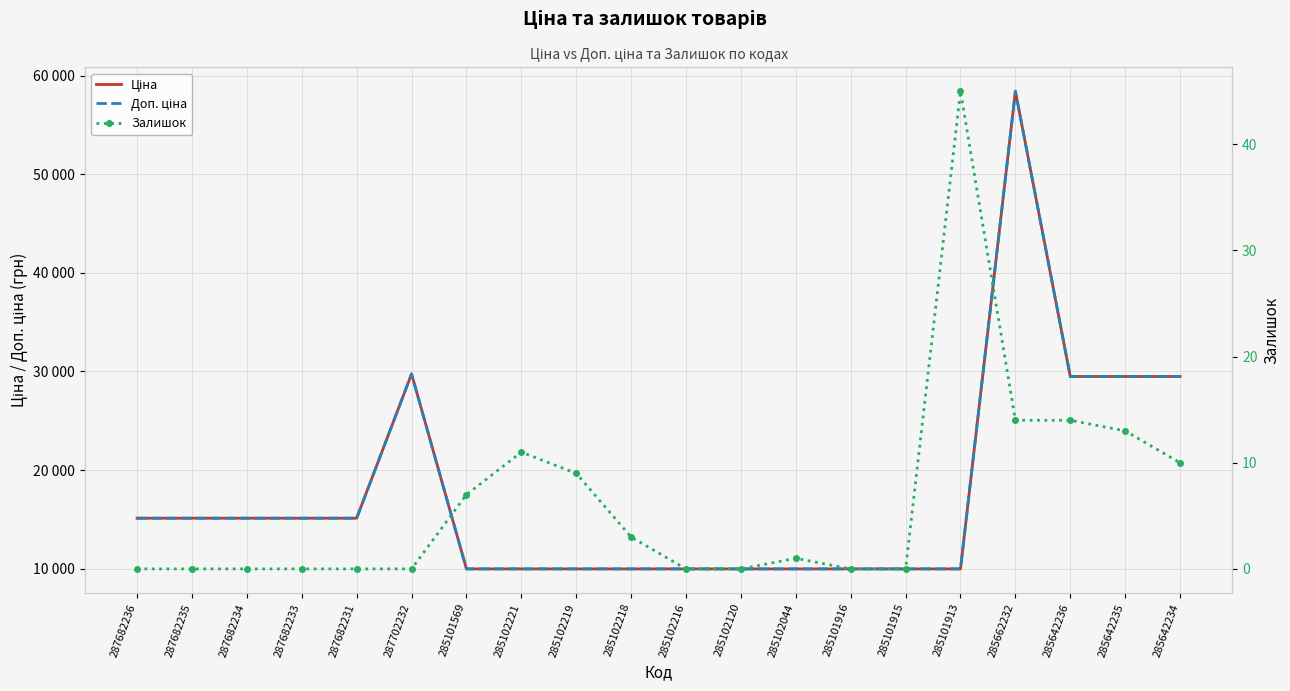

At which label does Доп. ціна reach its peak?

285662232